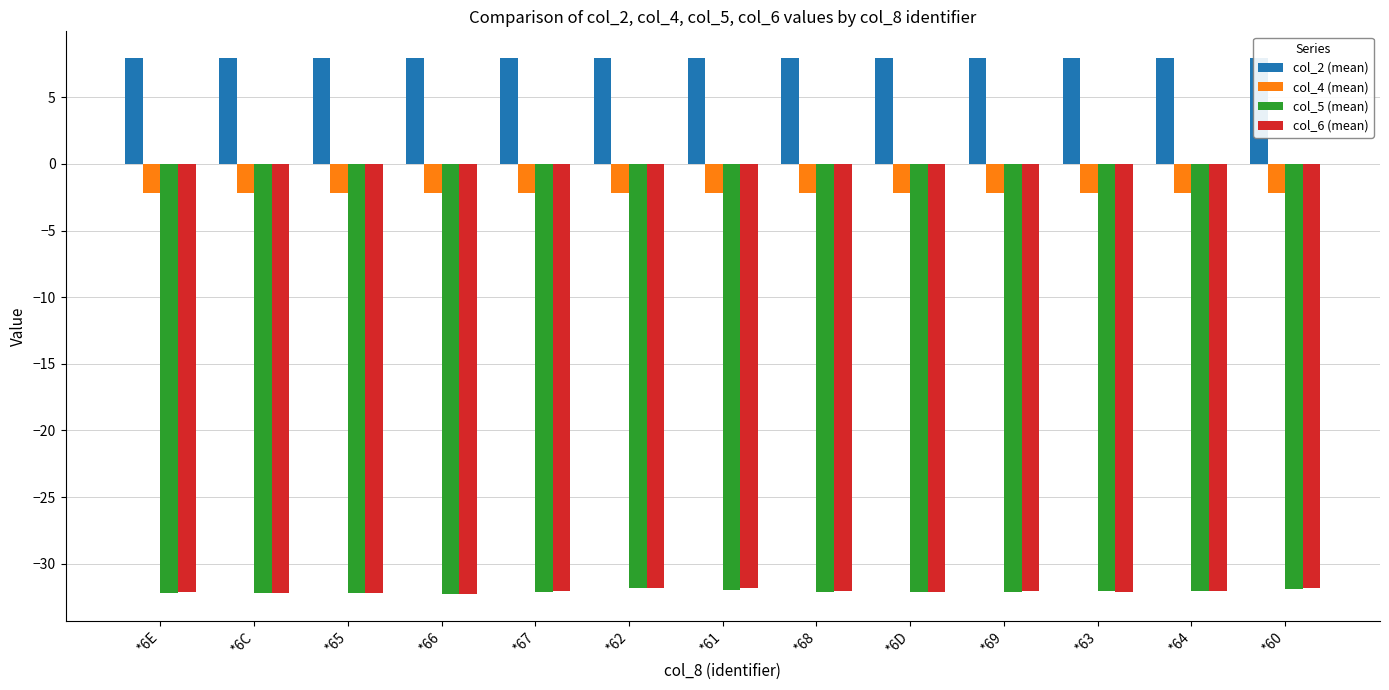

At which label does col_4 (mean) reach its minimum?

*6C